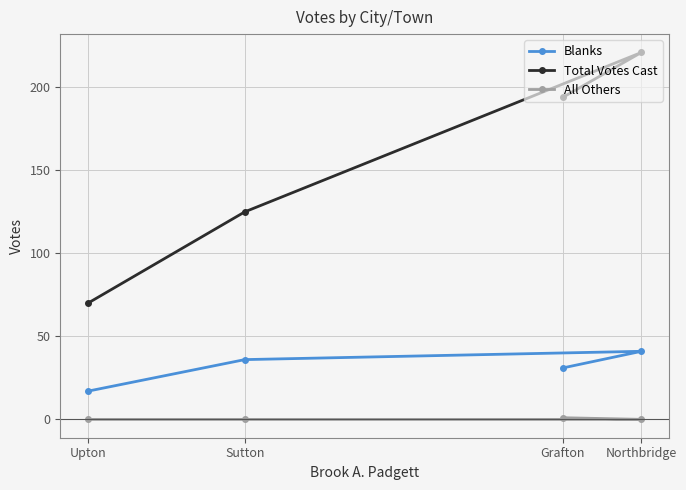

What is the value of the Blanks point at the 3rd from the left?

31